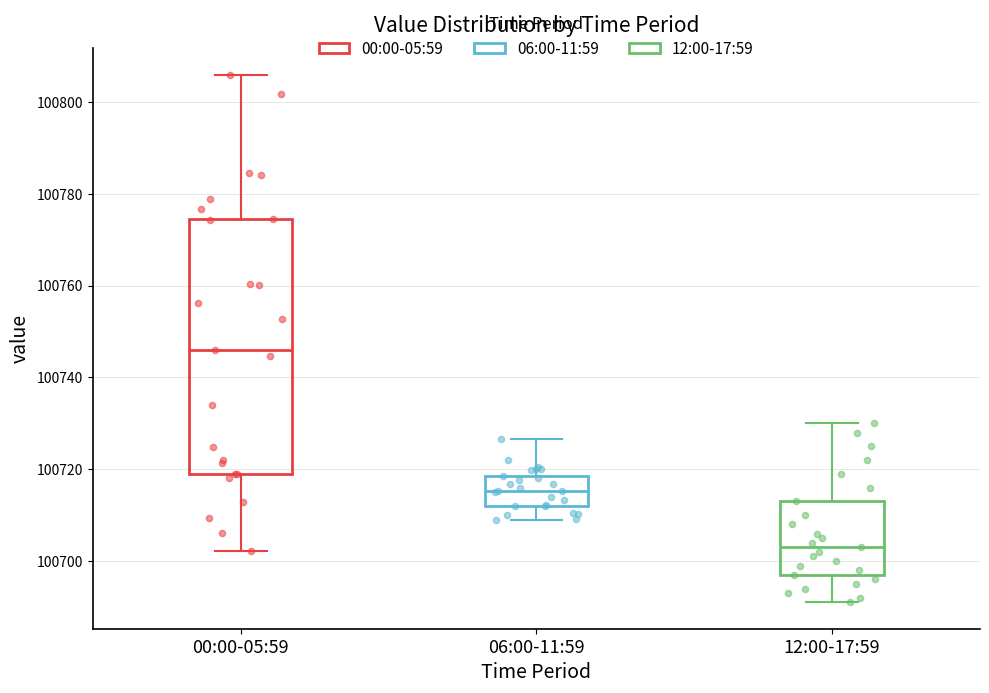

Which box is the tallest, from its lower edge to its upper edge?

00:00-05:59